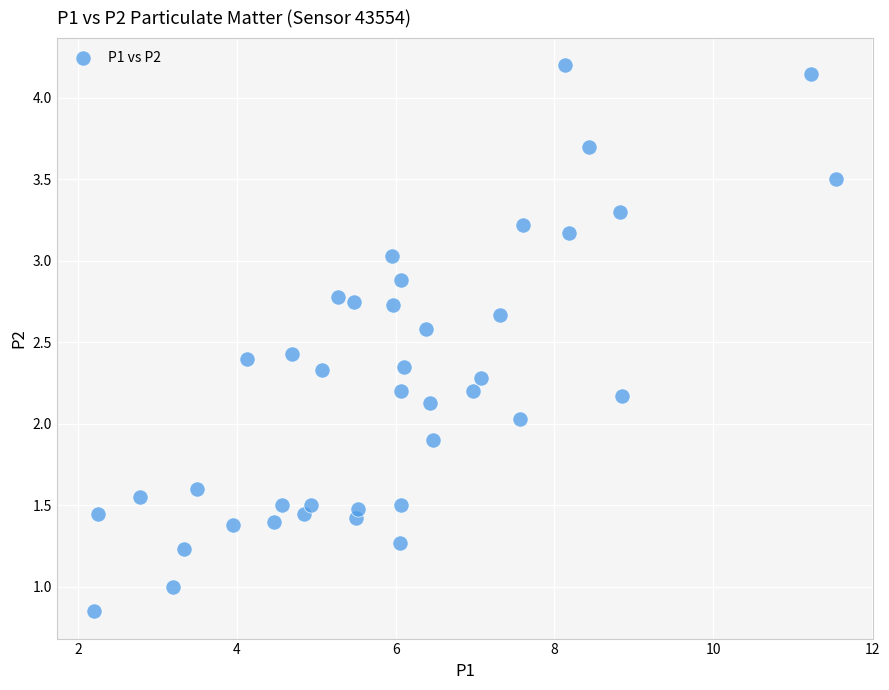

What is the range of X values (max minus min)?

9.4